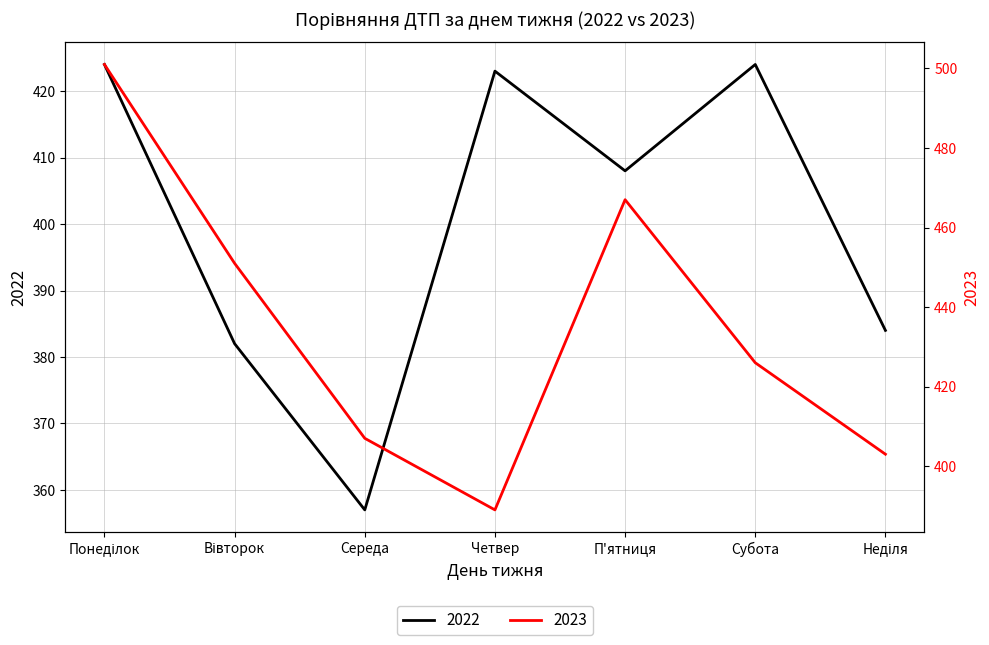

True or false: 2022 and 2023 intersect in this chart.

True